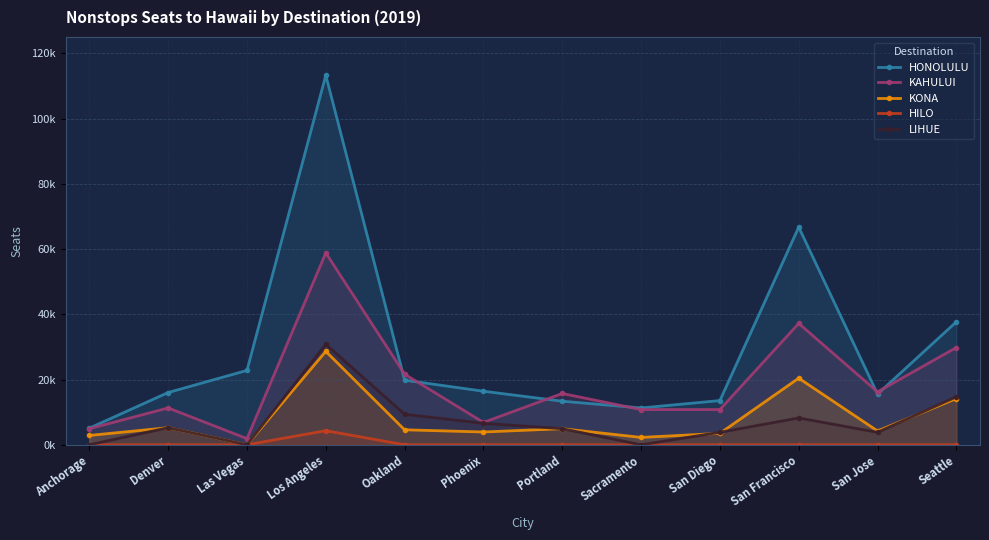

What are all the series names shown in the legend?

HONOLULU, KAHULUI, KONA, HILO, LIHUE